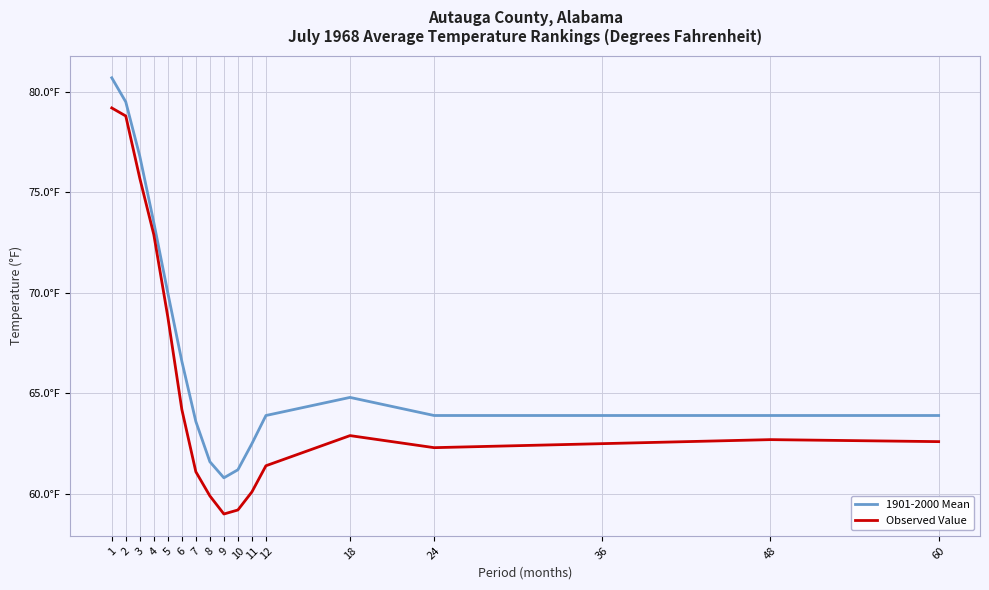

Which series has the largest range (max minus min)?

Observed Value